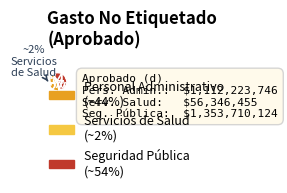

How many segments does this pie chart have?

3